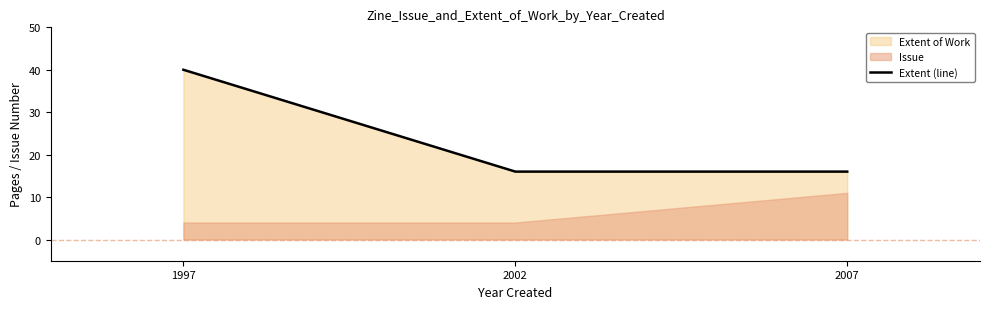

What is the change in value from 1997 to 2007?

-24